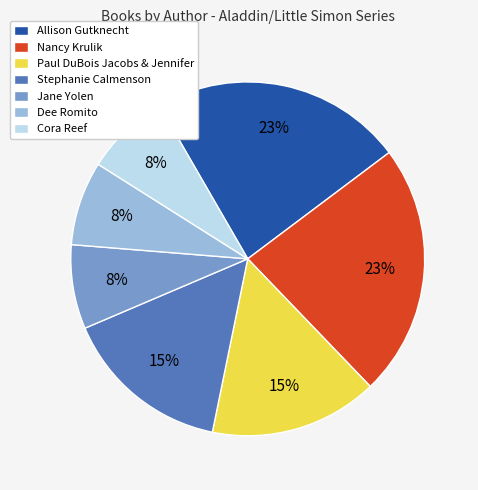

To the nearest percent, what portion does Stephanie Calmenson represent?

15%